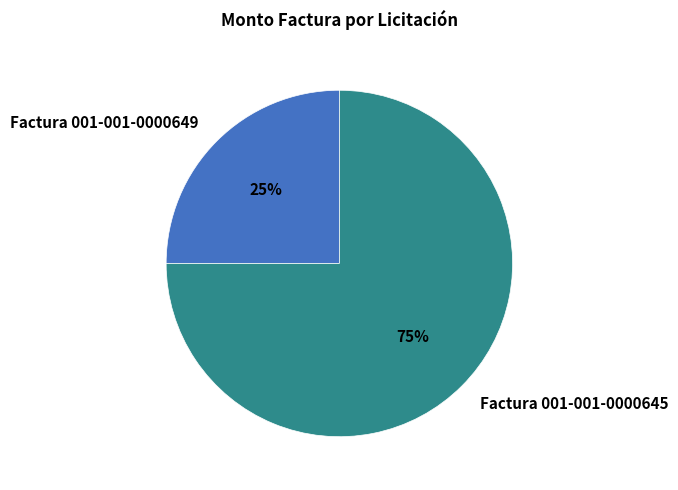

Approximately how many times larger is the value at Factura 001-001-0000645 compared to Factura 001-001-0000649?

3.0